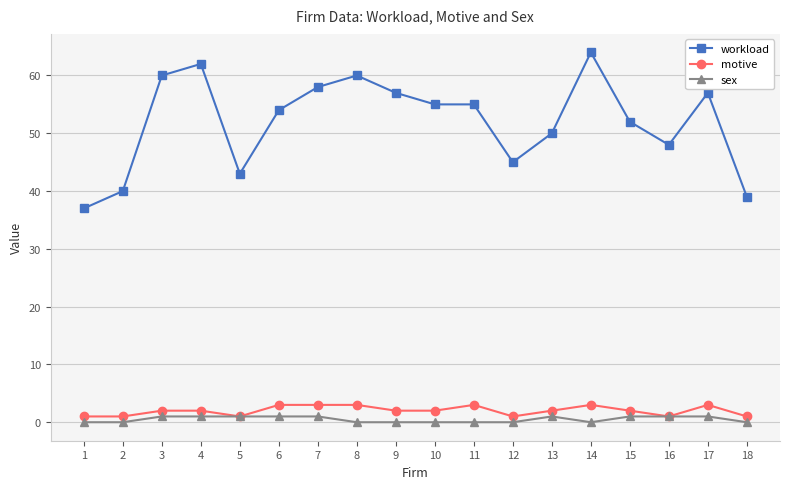

The workload series shows 88 at 15. True or false?

False